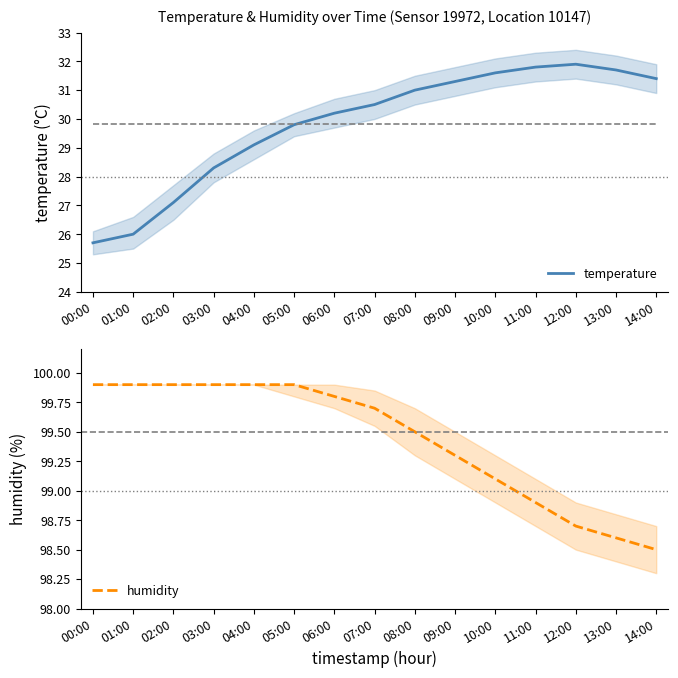

True or false: humidity and temperature intersect in this chart.

False